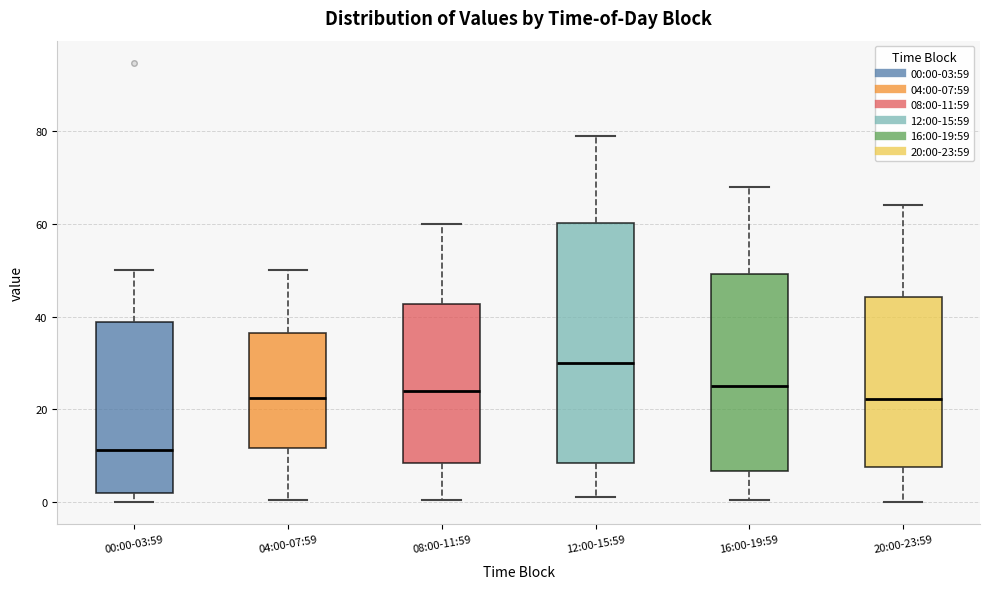

Where is the lower edge of the box for 16:00-19:59 on the y-axis? The values are not printed on the chart, so give them approximately, as read against the axis.

6